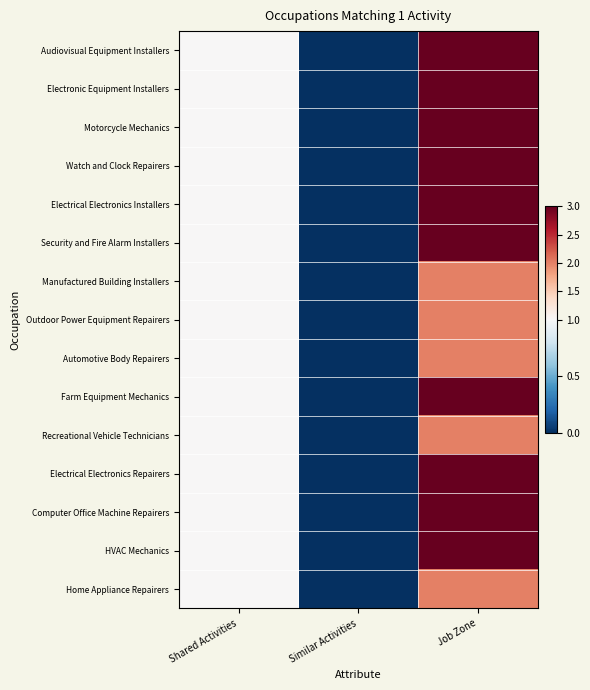

List the series in order of their peak value, highest first.

Audiovisual Equipment Installers, Electronic Equipment Installers, Motorcycle Mechanics, Watch and Clock Repairers, Electrical Electronics Installers, Security and Fire Alarm Installers, Farm Equipment Mechanics, Electrical Electronics Repairers, Computer Office Machine Repairers, HVAC Mechanics, Manufactured Building Installers, Outdoor Power Equipment Repairers, Automotive Body Repairers, Recreational Vehicle Technicians, Home Appliance Repairers